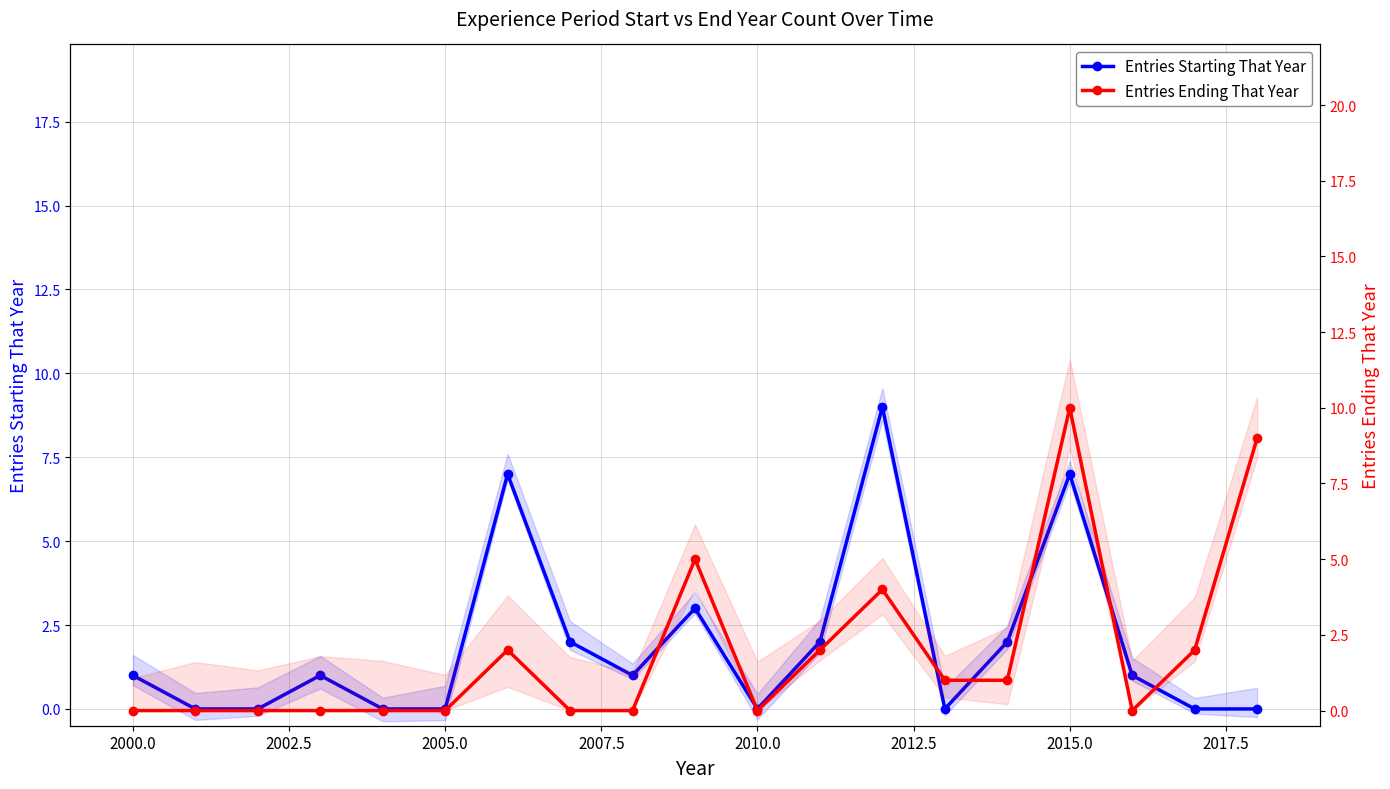

Which series changed the most between 2000.0 and 2007.5?

Entries Starting That Year